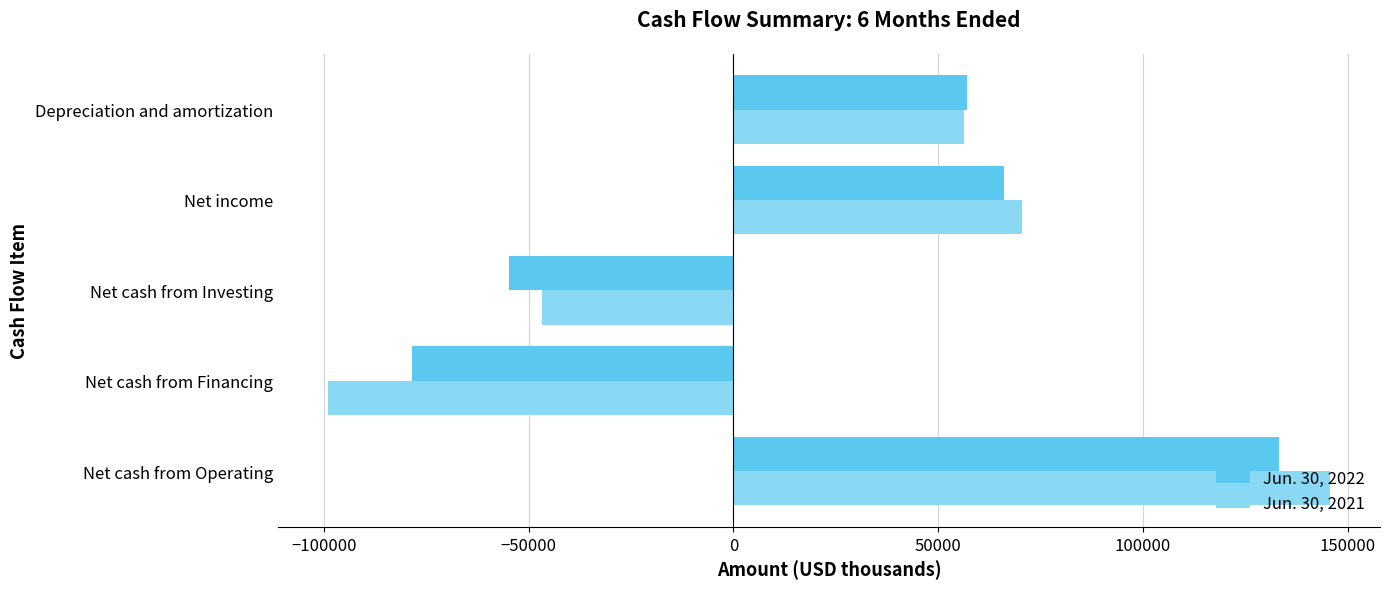

Which series has the largest range (max minus min)?

Jun. 30, 2021